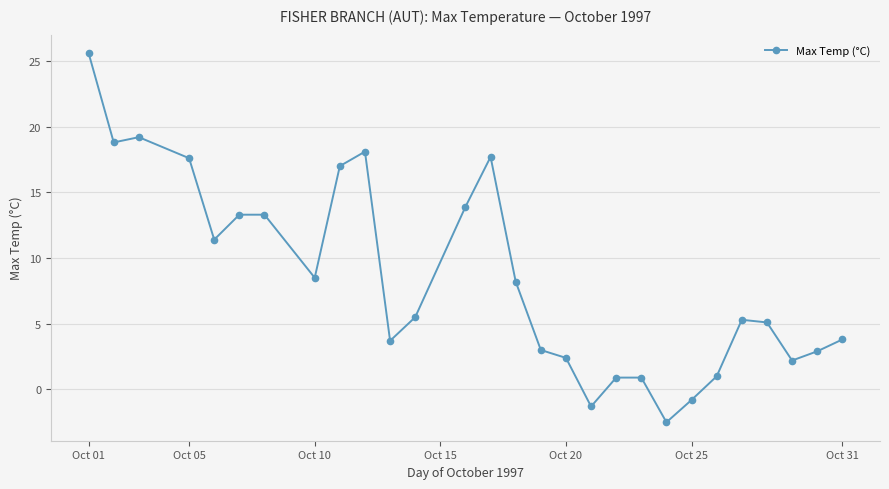

What is the smallest value displayed?

-2.5